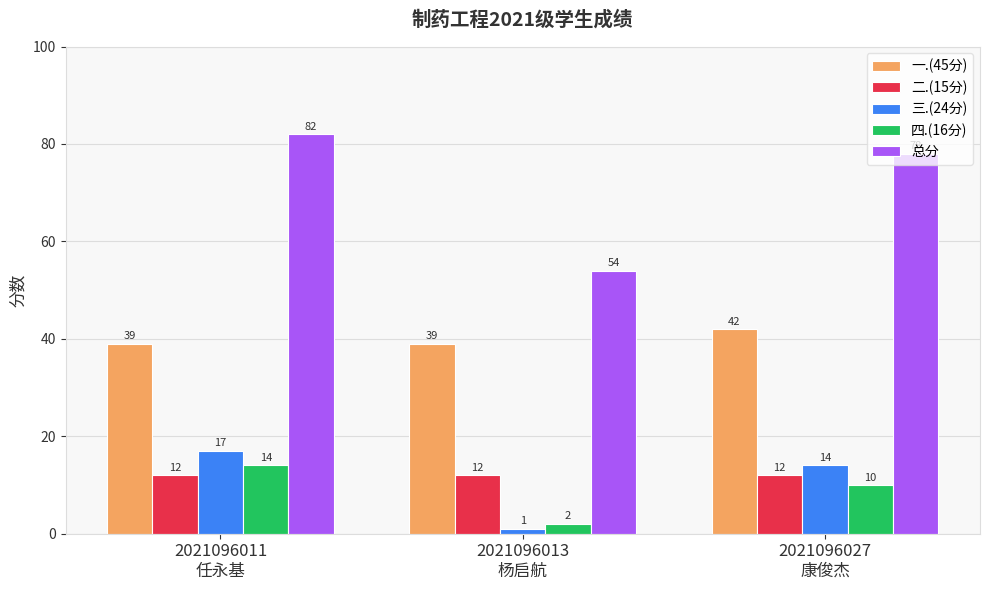

What is the maximum value shown in the chart?

82